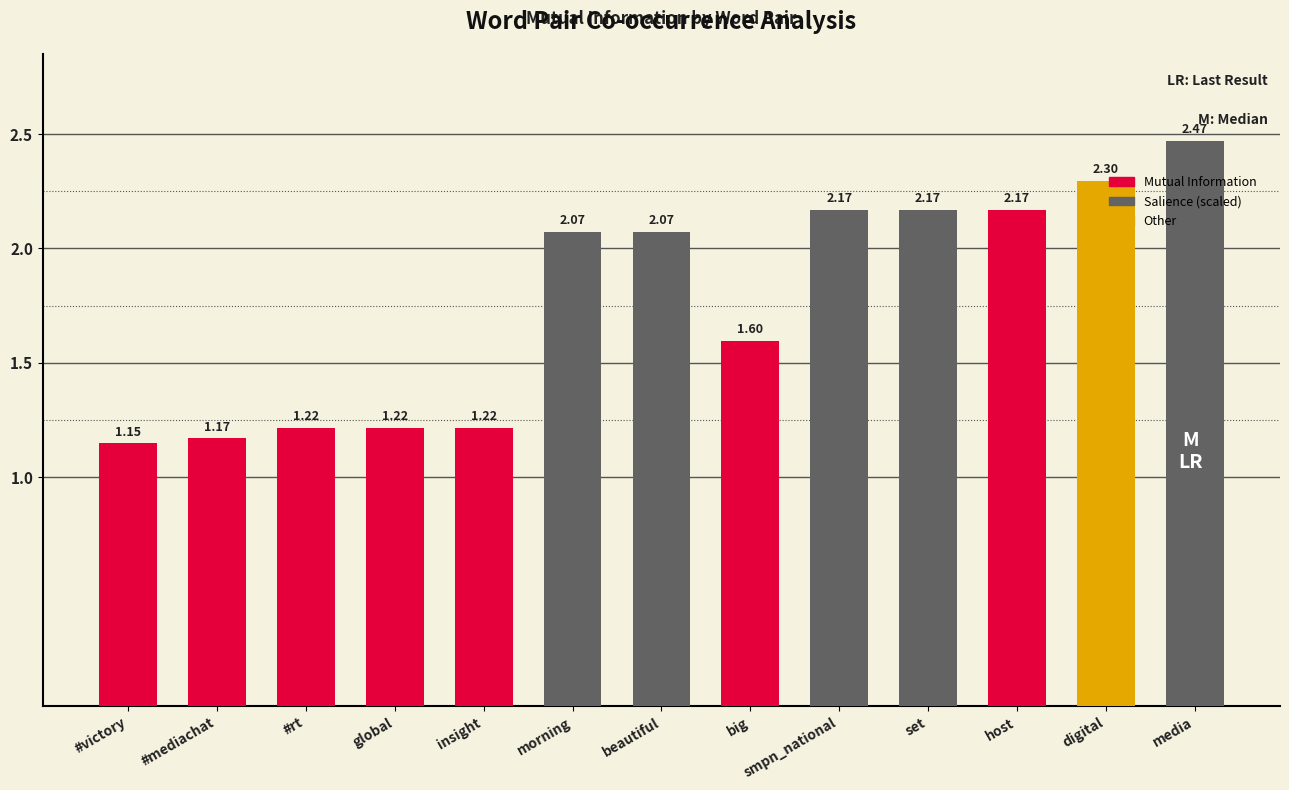

Approximately how many times larger is the value at morning compared to insight?

1.7